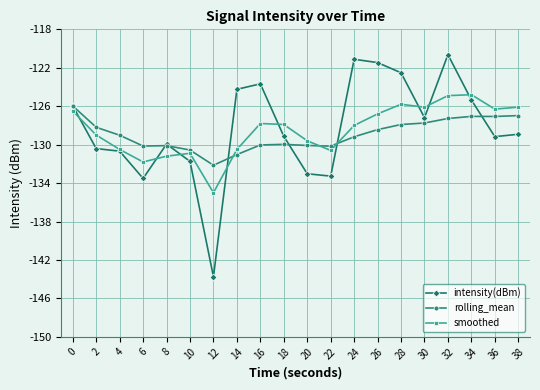

At 26, list the series in order from largest to smallest.

intensity(dBm), smoothed, rolling_mean